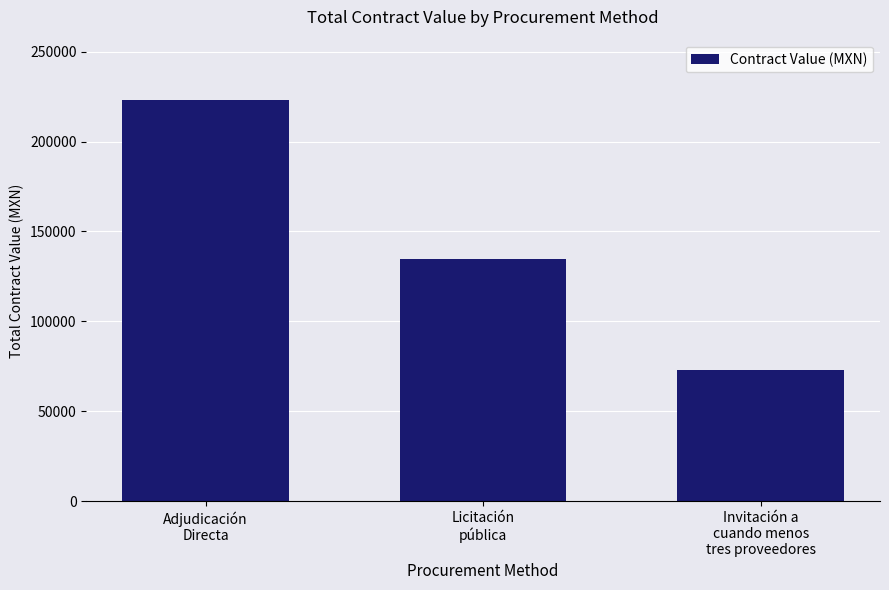

Reading right to left, transcribe all the data shown in this chart.

Invitación a
cuando menos
tres proveedores=73206.6	Licitación
pública=134931.3	Adjudicación
Directa=223135.8